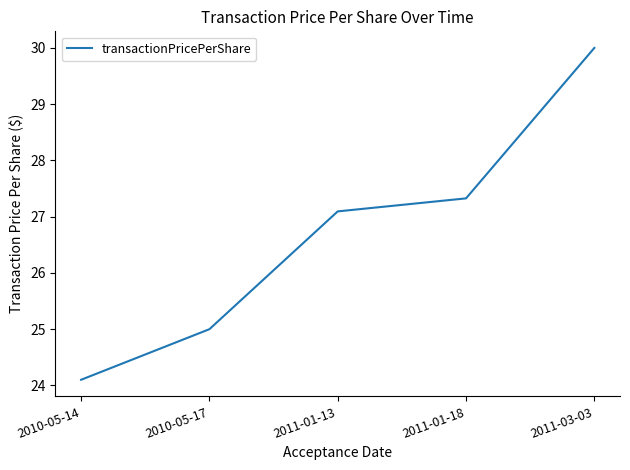

What is the average value?

26.7